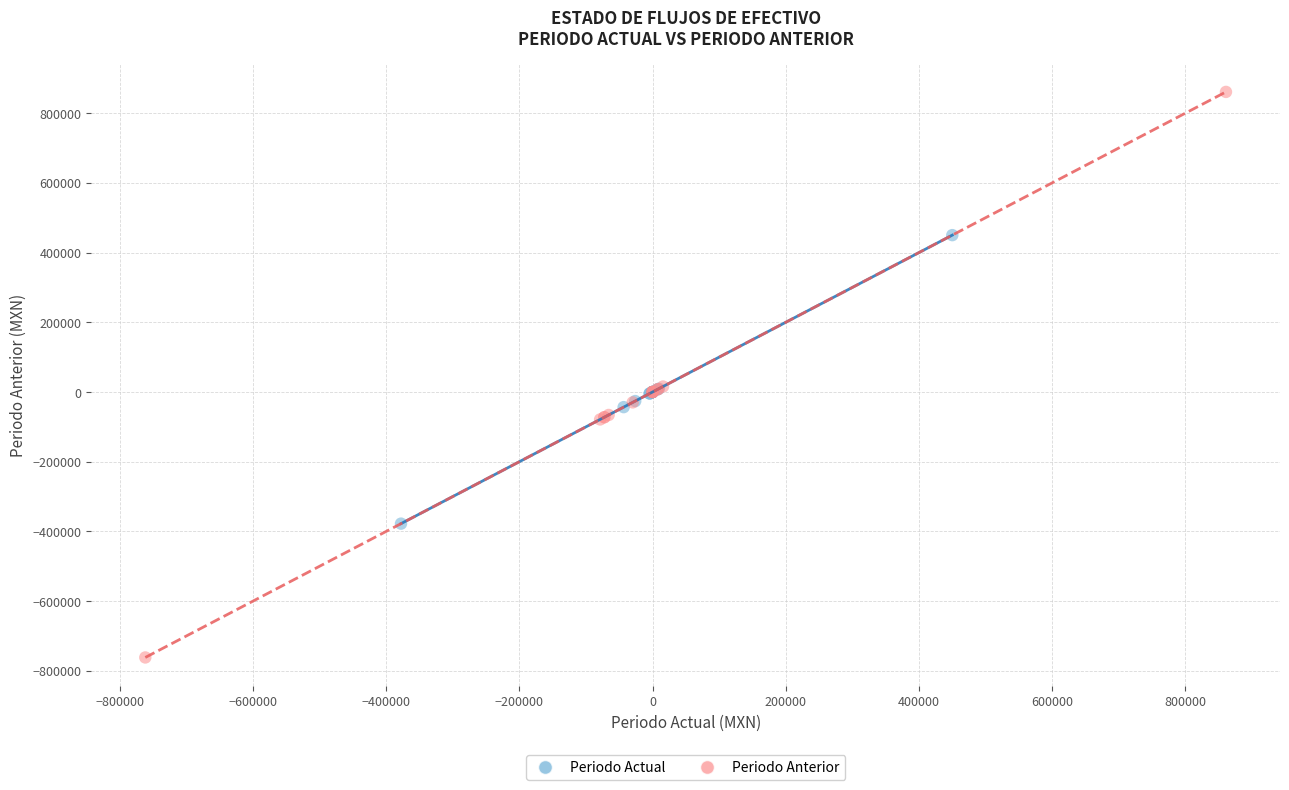

Which series has the widest spread of Y values?

Periodo Anterior